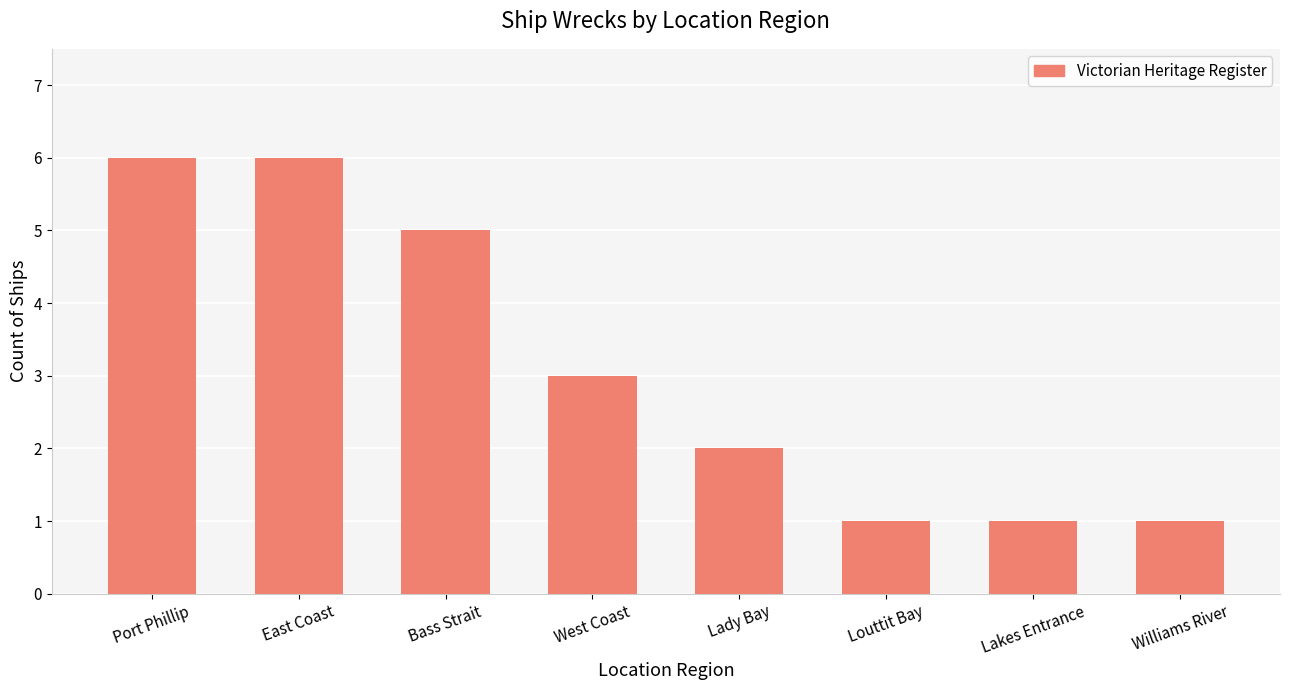

Count the number of data series in this chart.

1